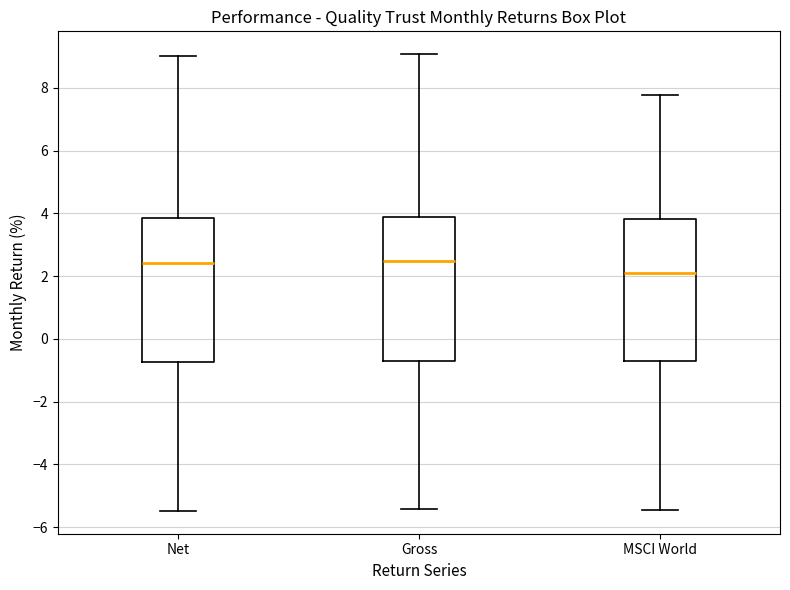

Reading left to right, transcribe this box plot: for each box, give where its median line is, the range the box spans, and where its two whiskers end, as read against the y-axis. The values are not printed on the chart, so give them approximately, as read against the axis.

Net: median 2.4, box -0.8 to 3.8, whiskers -5.4 to 9.0
Gross: median 2.4, box -0.6 to 3.8, whiskers -5.4 to 9.0
MSCI World: median 2.2, box -0.8 to 3.8, whiskers -5.4 to 7.8